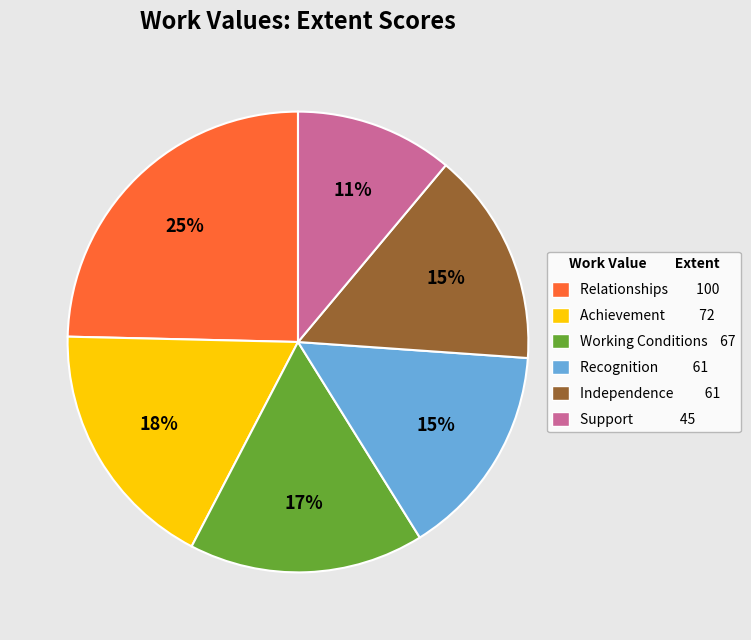

True or false: Support accounts for 17% of the total.

False